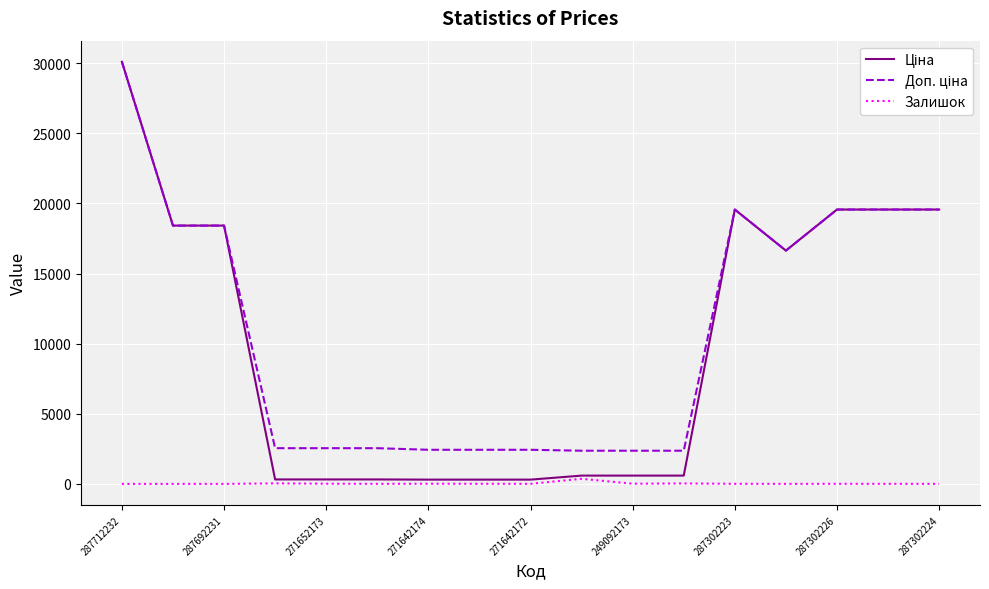

How many lines are shown in the chart?

3